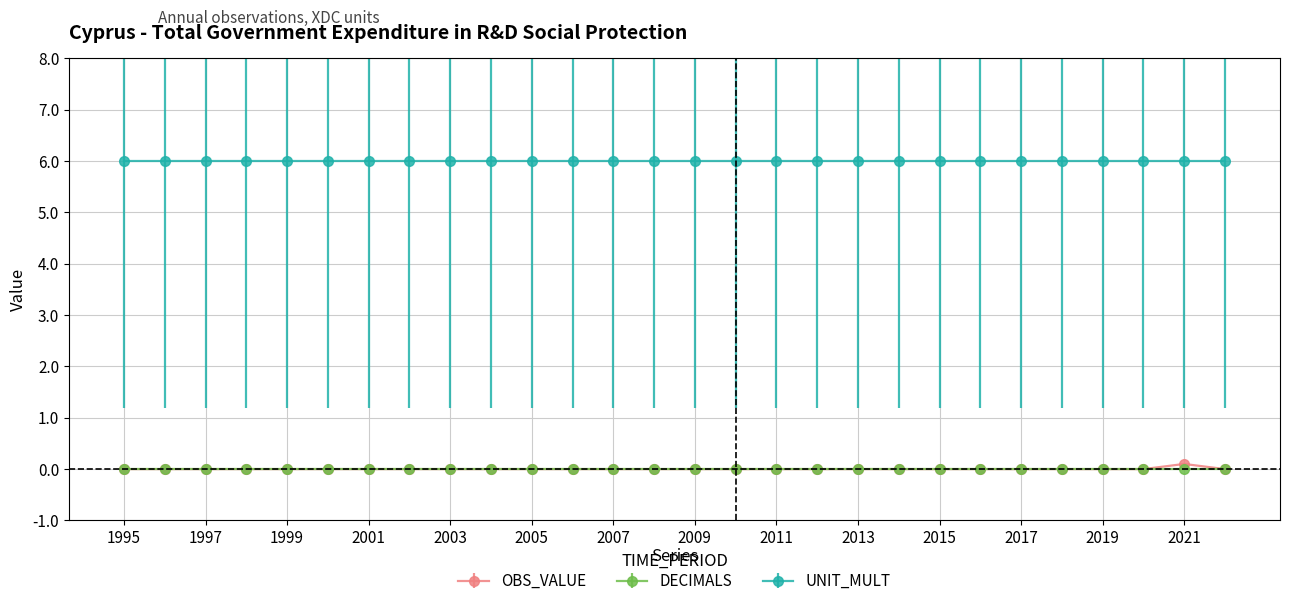

Which series has the largest range (max minus min)?

OBS_VALUE